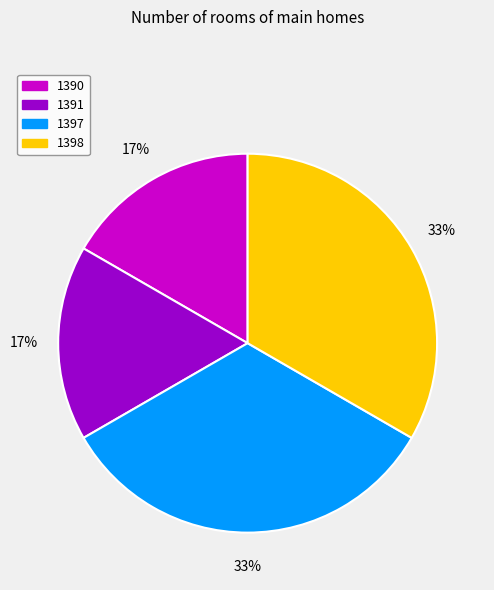

What is the ratio of the value at 1390 to the value at 1398?

0.5